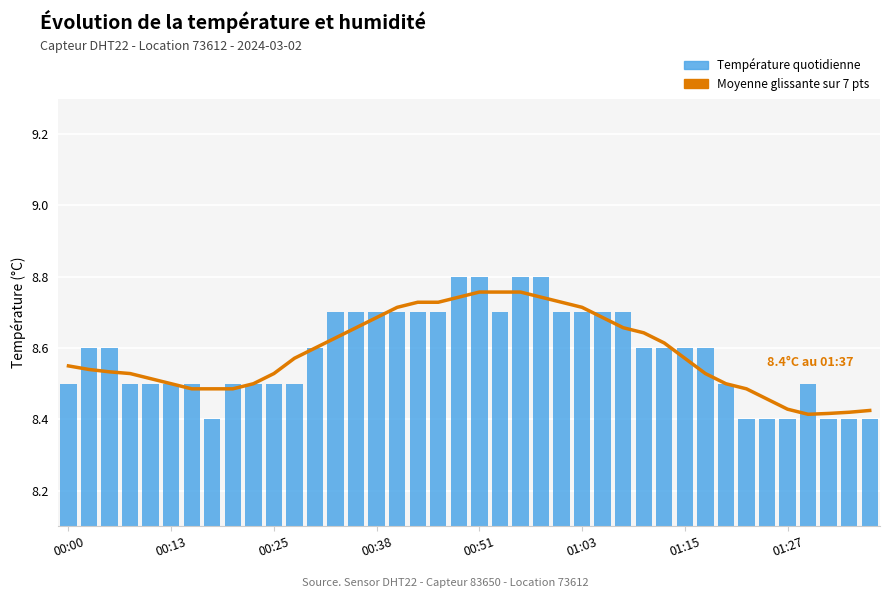

Which category has the highest value in the Moyenne glissante sur 7 pts series?

22